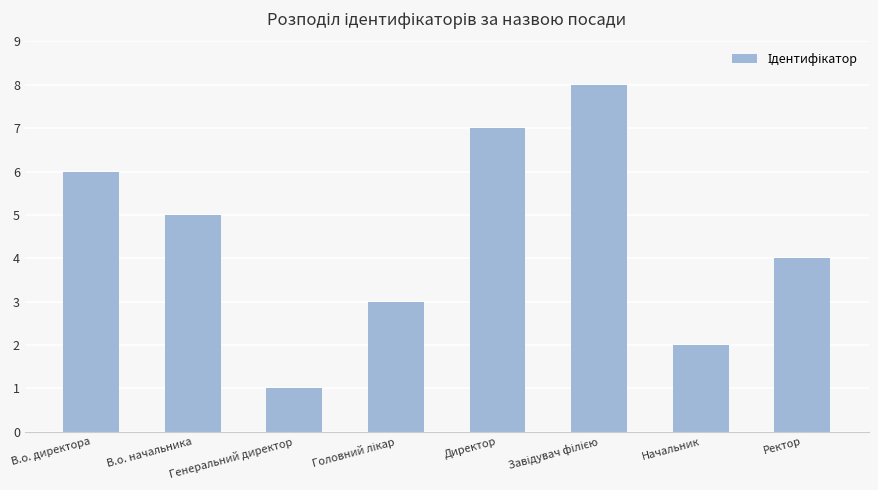

What is the minimum value shown in the chart?

1